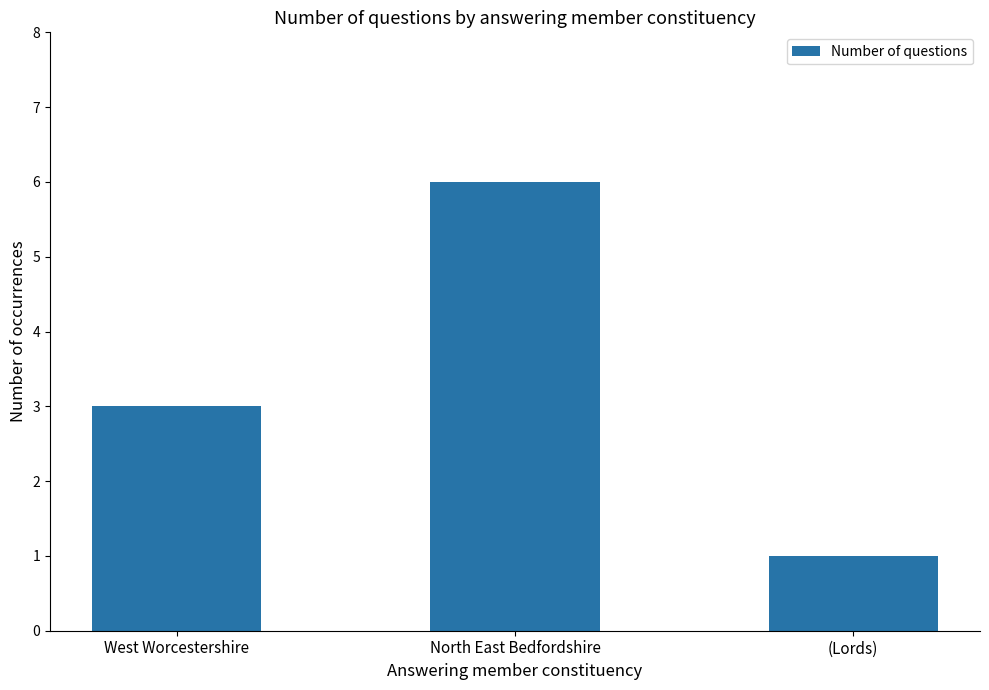

Reading left to right, what are all the values shown in this chart?

West Worcestershire=3	North East Bedfordshire=6	(Lords)=1